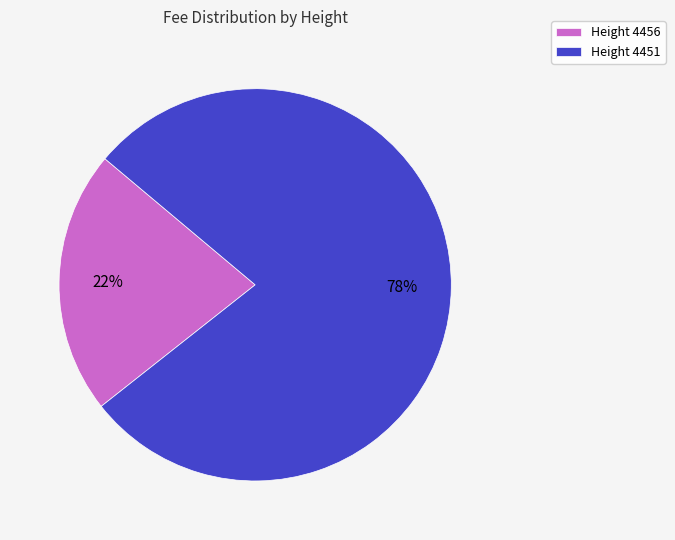

True or false: Height 4456 accounts for 9% of the total.

False